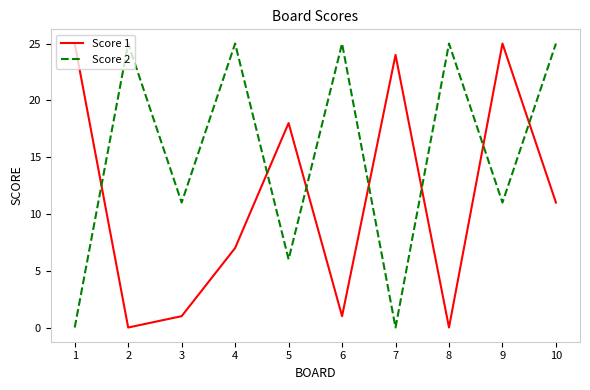

True or false: Score 1 has more than 0 interior local peaks.

True